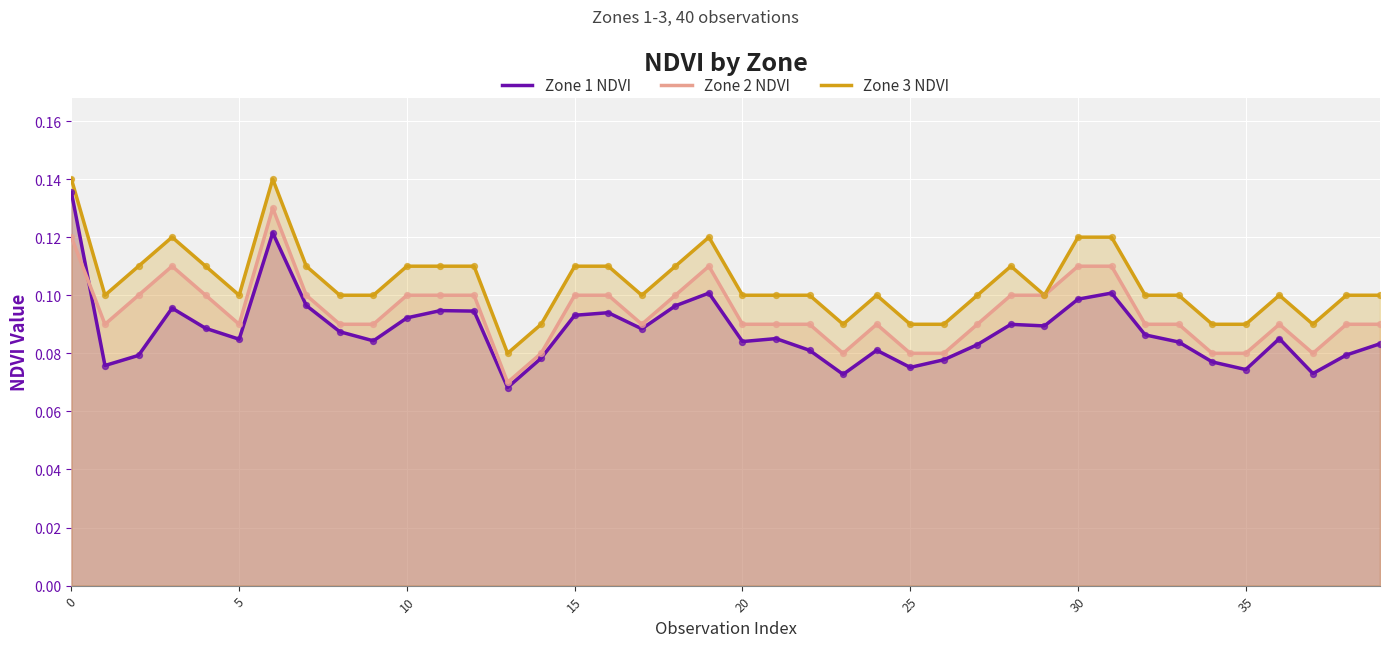

Which series reaches the maximum Y coordinate?

Zone 3 NDVI